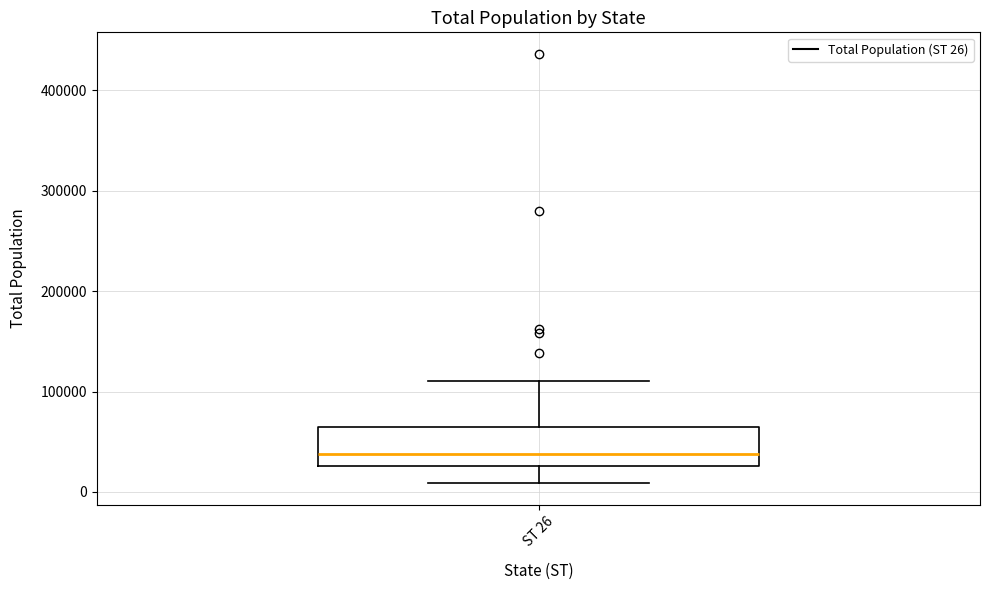

Where does the upper whisker of the box for ST 26 end on the y-axis? The values are not printed on the chart, so give them approximately, as read against the axis.

110000